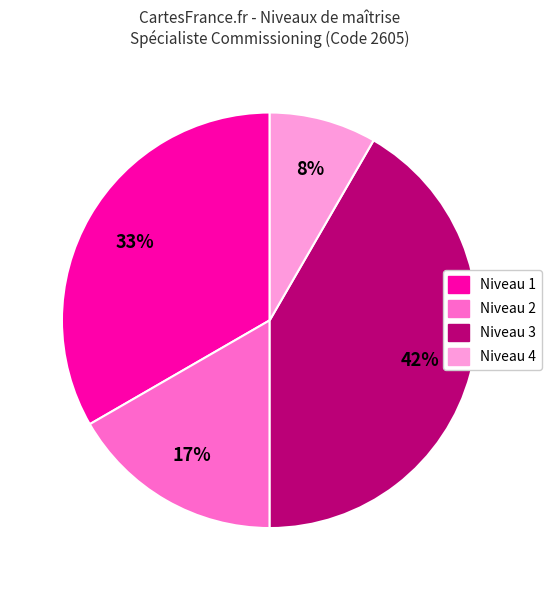

Is there any slice that represents more than half of the pie?

No